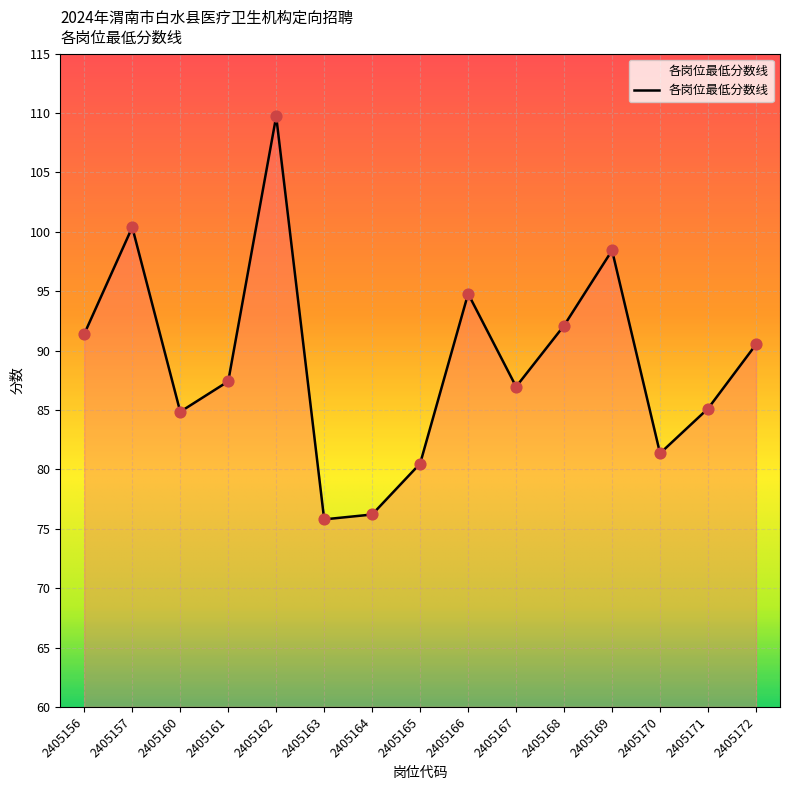

What is the change in value from 2405167 to 2405170?

-5.6